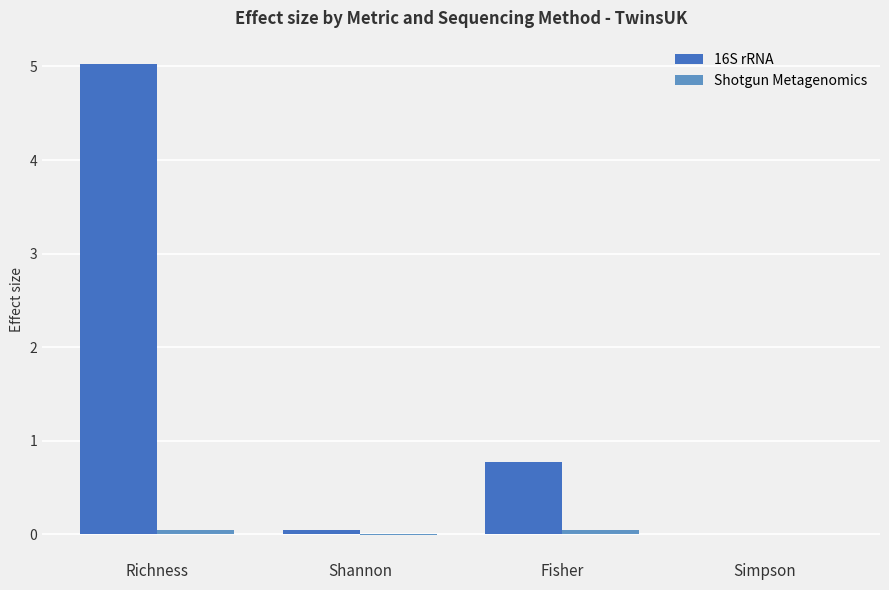

What is the greatest value displayed?

5.0